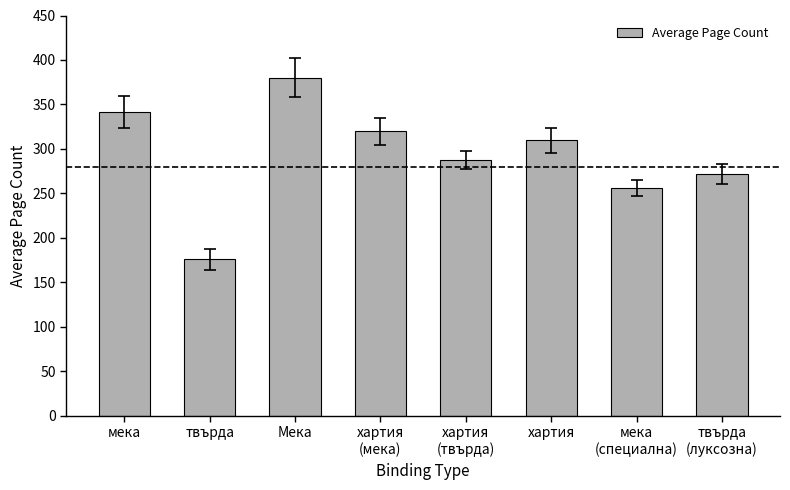

At which label is the value closest to 278?

твърда
(луксозна)